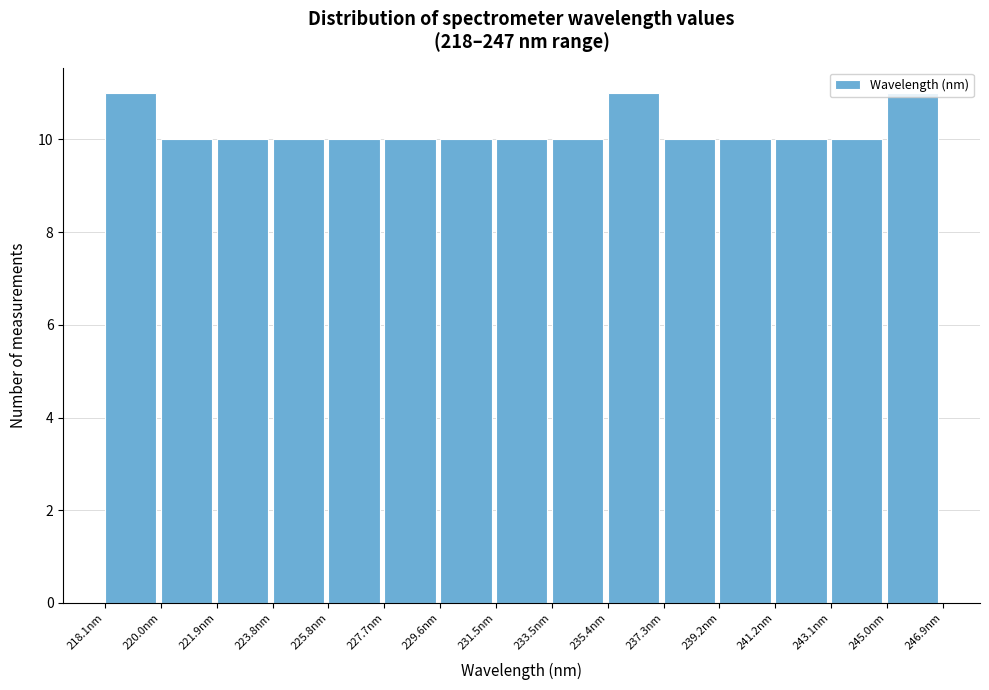

Reading left to right, list every bar in this chart as the range it spans on the x-axis followed by its height. Neither the bar edges nor the heights are printed on the chart, so give them approximately, as read against the axes.

218.0 to 220.0: 11
220.0 to 222.0: 10
222.0 to 223.8: 10
223.8 to 225.8: 10
225.8 to 227.6: 10
227.6 to 229.6: 10
229.6 to 231.6: 10
231.6 to 233.4: 10
233.4 to 235.4: 10
235.4 to 237.4: 11
237.4 to 239.2: 10
239.2 to 241.2: 10
241.2 to 243.0: 10
243.0 to 245.0: 10
245.0 to 247.0: 11